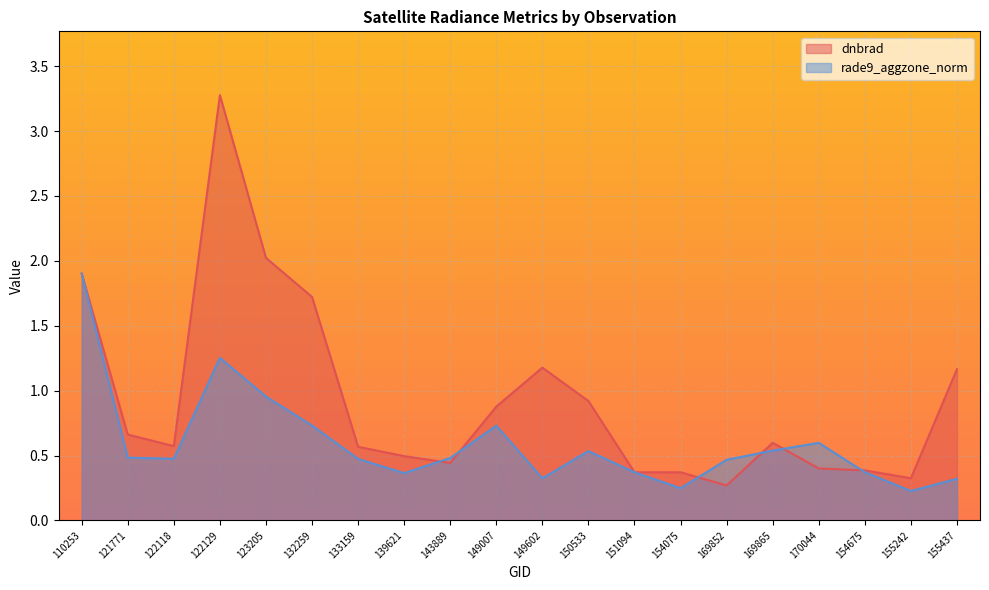

In rade9_aggzone_norm, how many points are lower than both neighbors (excluding endpoints)?

5